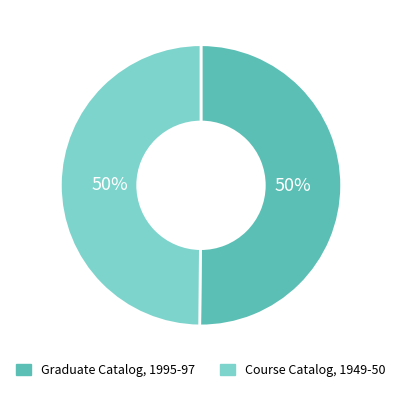

What percentage is the Course Catalog, 1949-50 slice, to the nearest percent?

50%